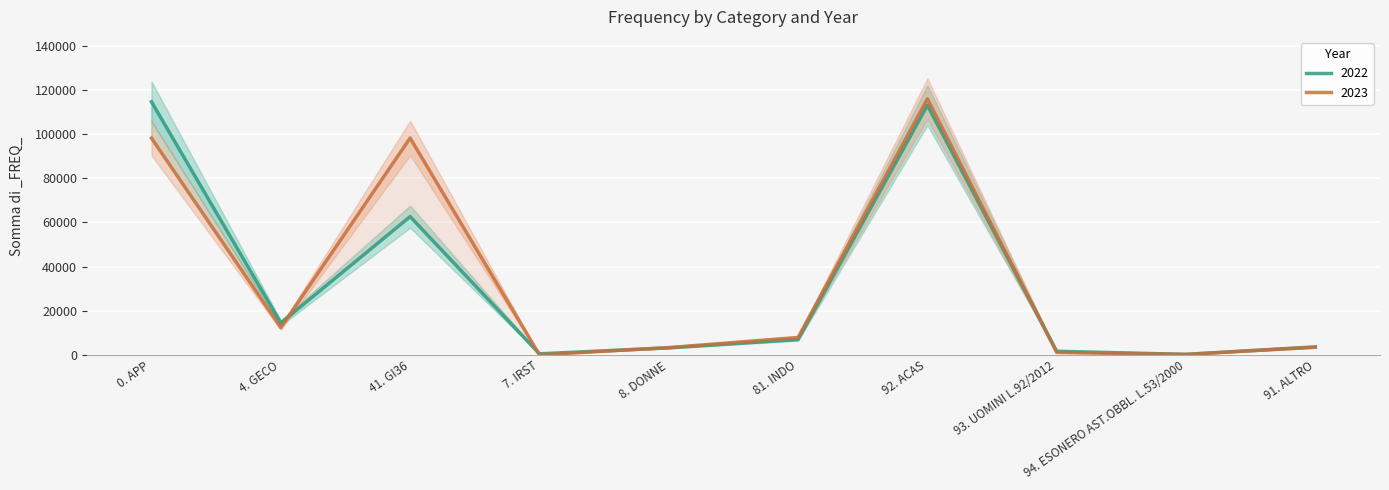

How many lines are shown in the chart?

2